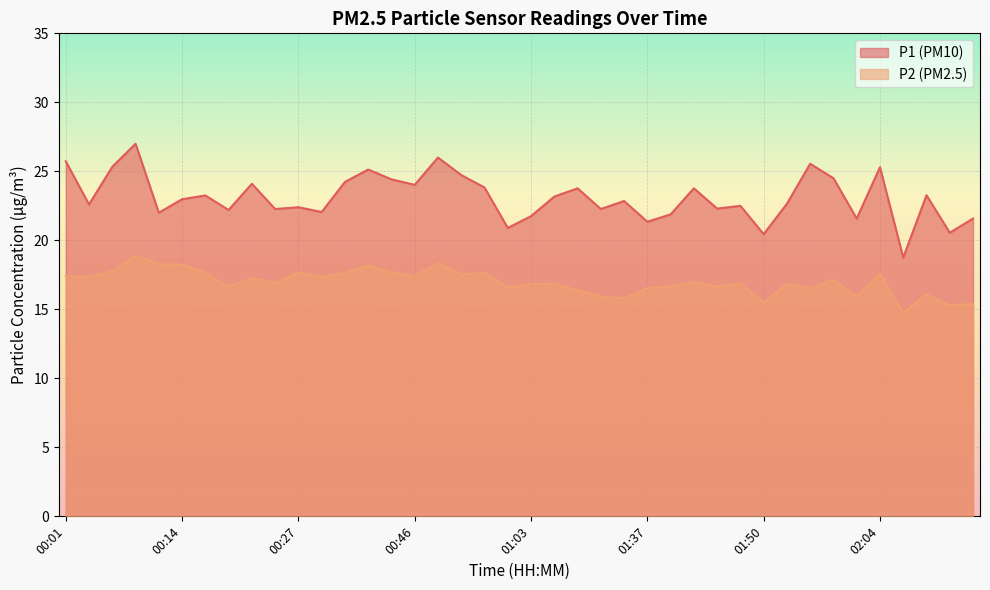

List the series in order of their peak value, lowest first.

P2 (PM2.5), P1 (PM10)